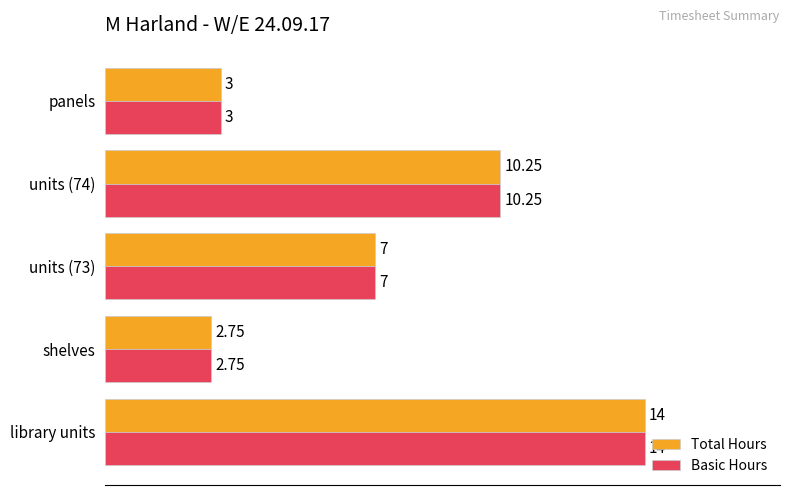

How many data points in Basic Hours are less than 7?

2